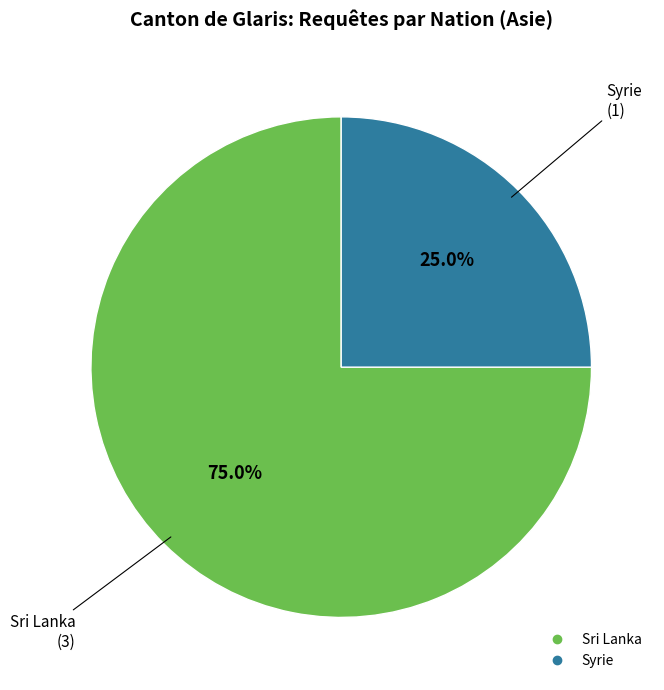

What percentage is the Syrie slice, to the nearest percent?

25%